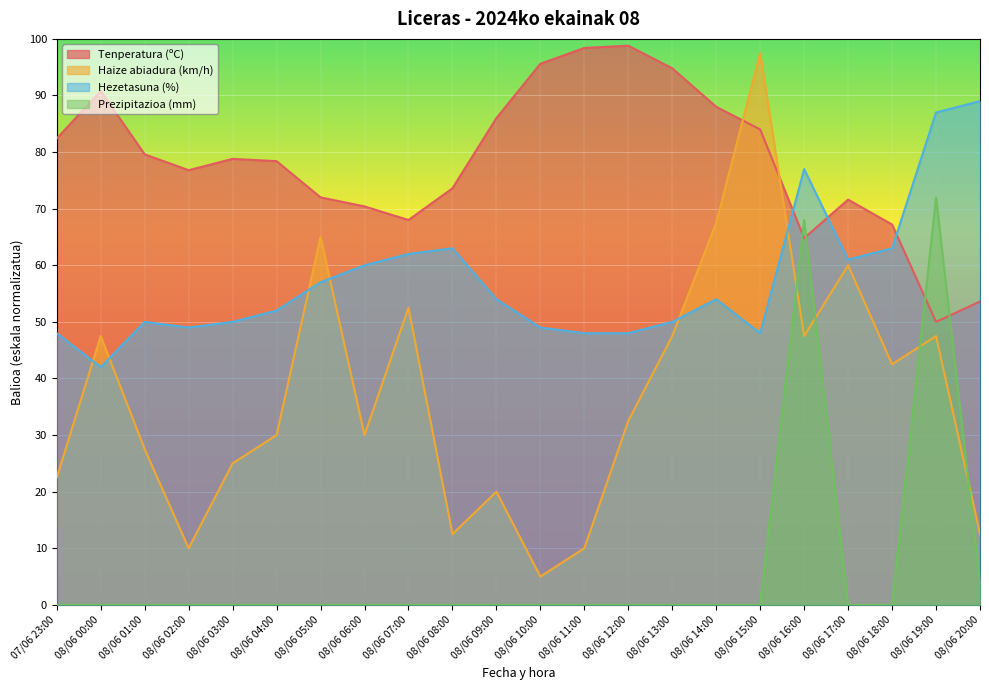

What is the maximum value shown in the chart?

98.8